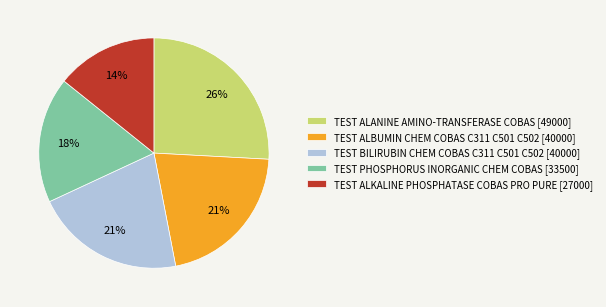

To the nearest percent, what is the difference between the largest and smallest slice percentages?

12%